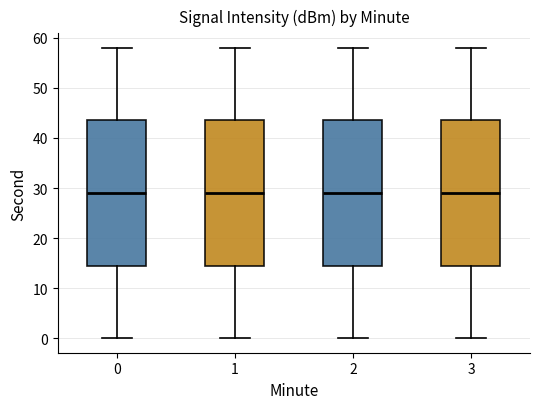

Reading left to right, read every box against the y-axis: the position of its median line, the range the box covers, and the ends of its whiskers. The values are not printed on the chart, so give them approximately, as read against the axis.

0: median 29, box 15 to 44, whiskers 0 to 58
1: median 29, box 15 to 44, whiskers 0 to 58
2: median 29, box 15 to 44, whiskers 0 to 58
3: median 29, box 15 to 44, whiskers 0 to 58